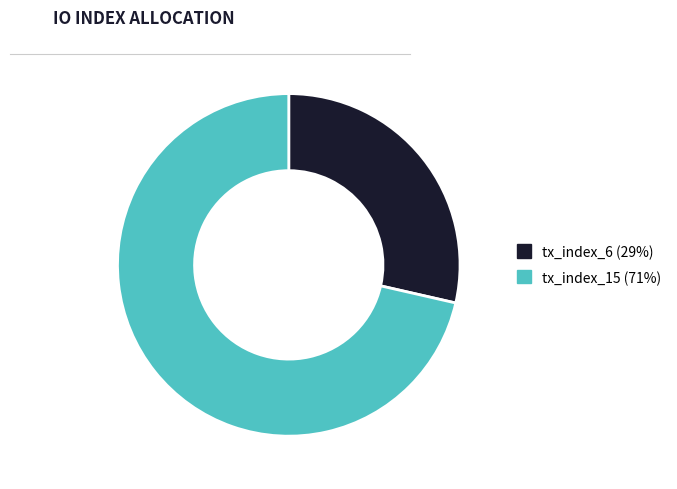

Combined, do tx_index_6 and tx_index_15 account for over 50%?

Yes